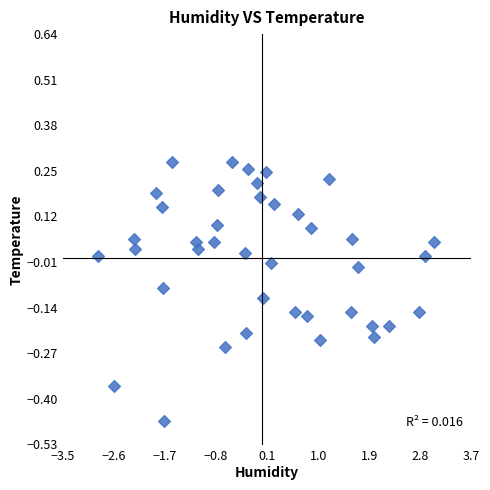

What is the range of X values (max minus min)?

5.9